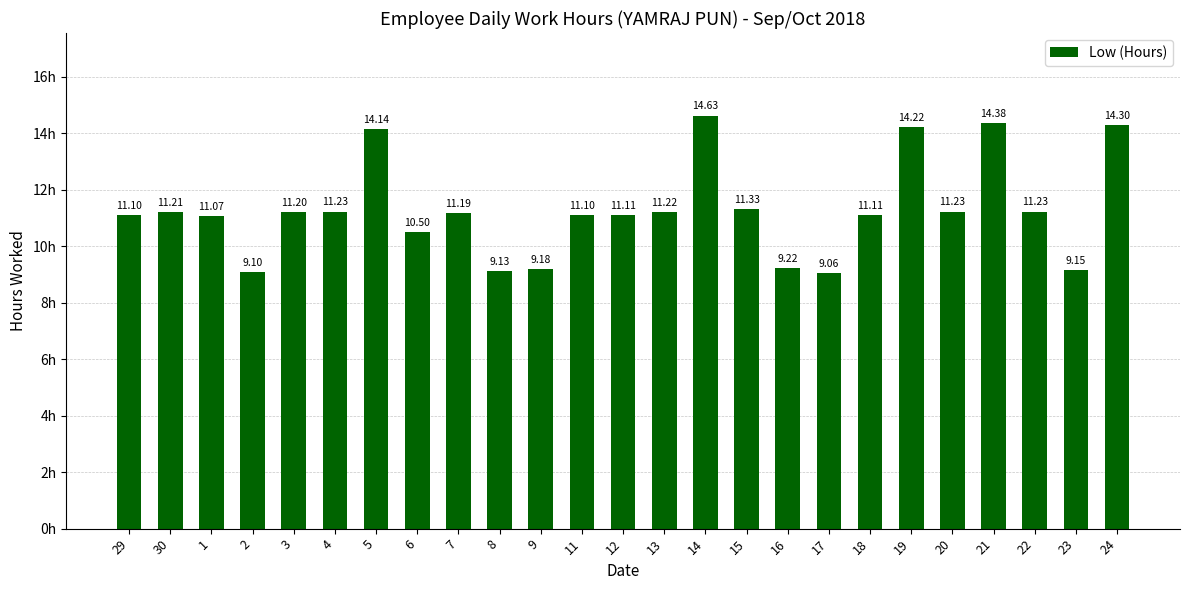

What is the ratio of the value at 7 to the value at 29?

1.0